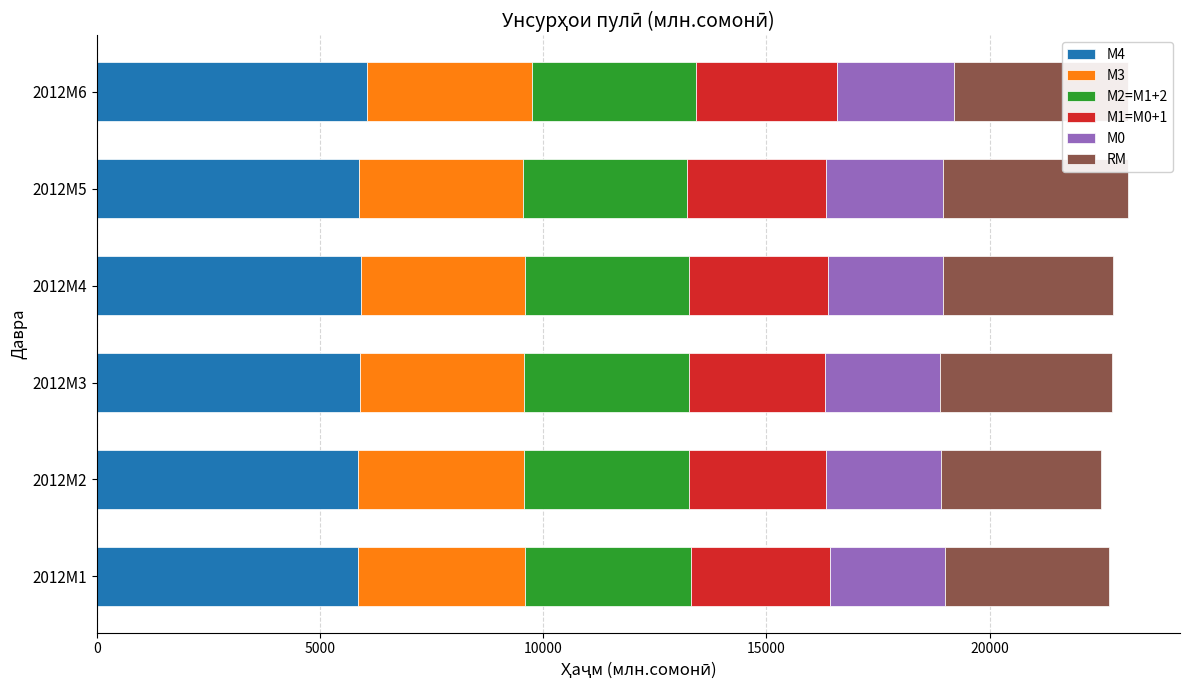

What is the sum of all М4 values?

35447.3